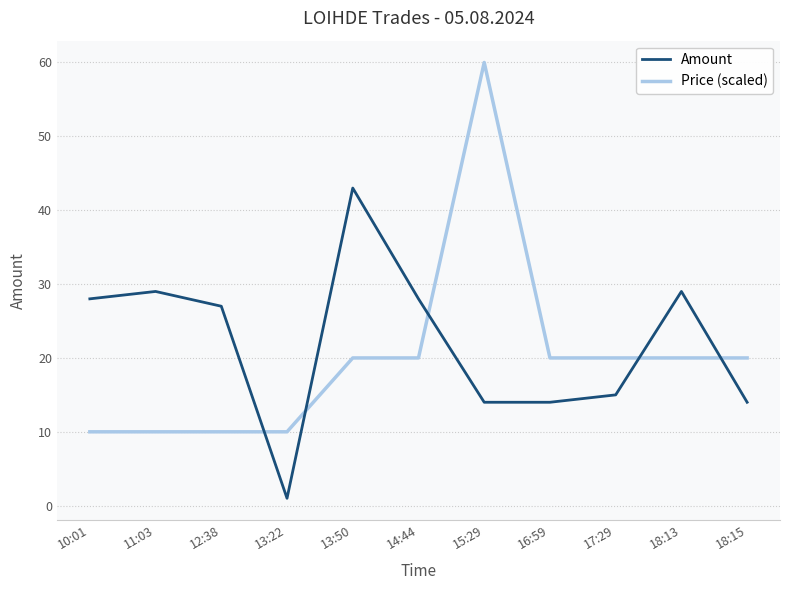

True or false: Price (scaled) and Amount intersect in this chart.

True